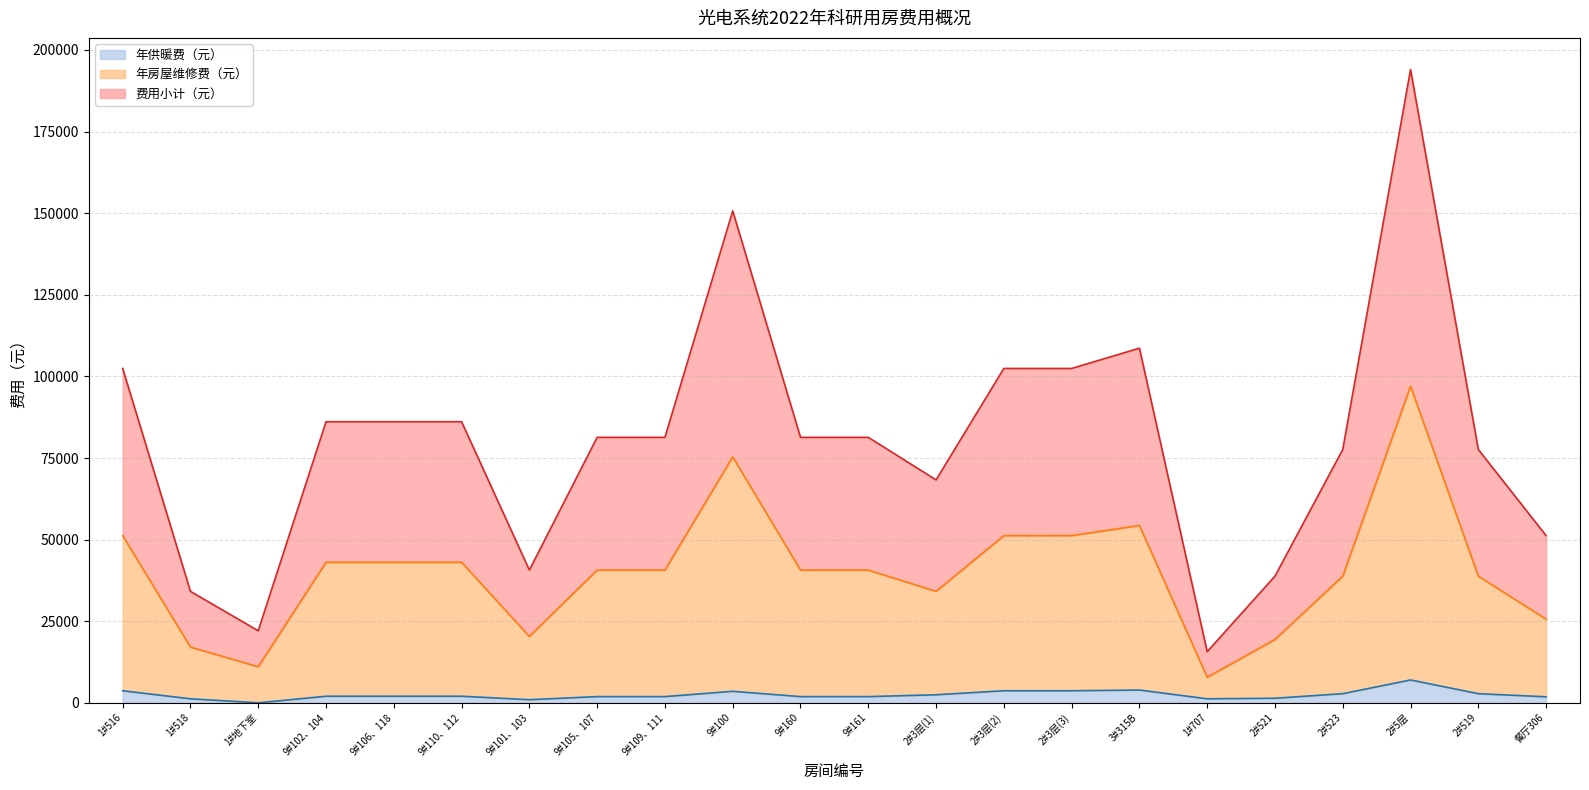

At which label does 费用小计（元） reach its minimum?

1#707